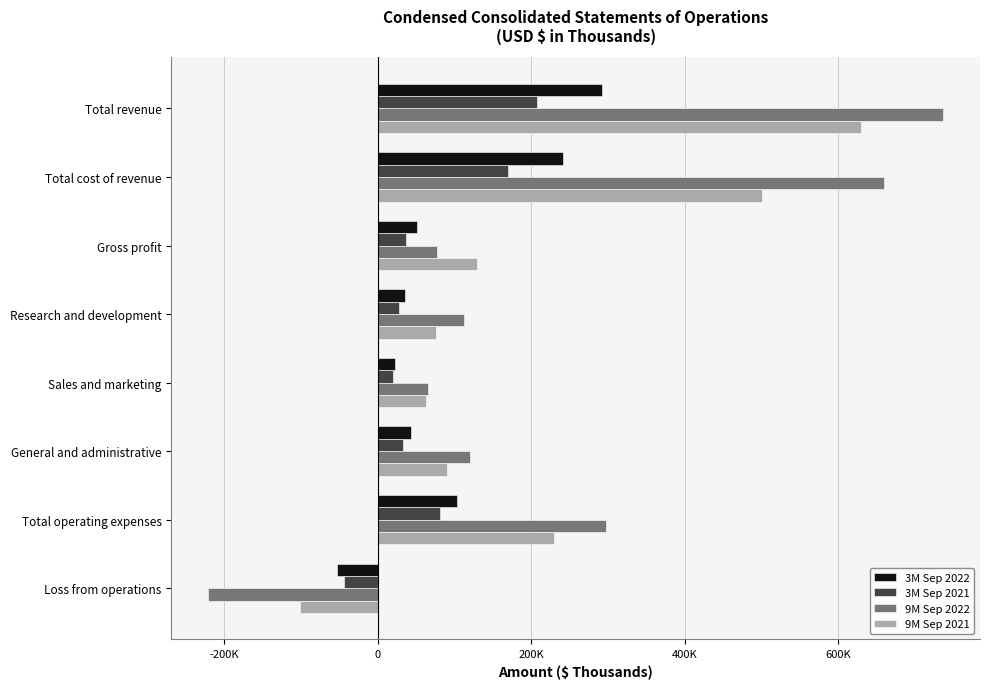

What is the maximum value shown in the chart?

736549